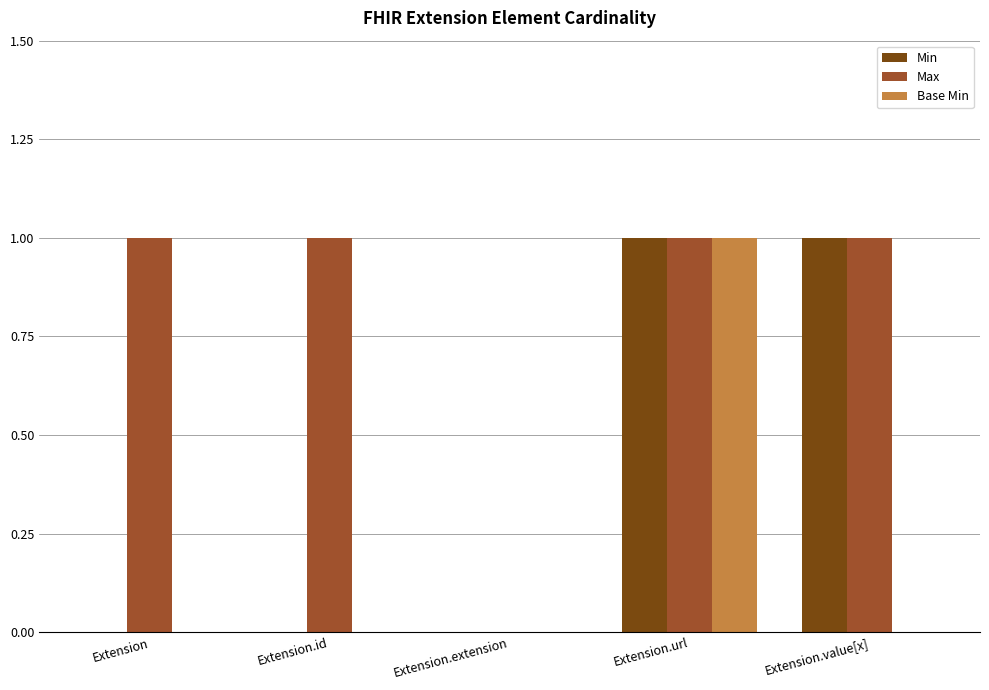

What is the total value across all series at Extension.value[x]?

2